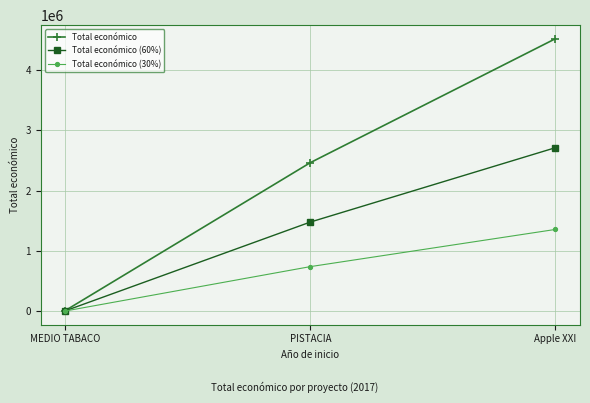

What is the total value across all series at MEDIO TABACO?

18998.1